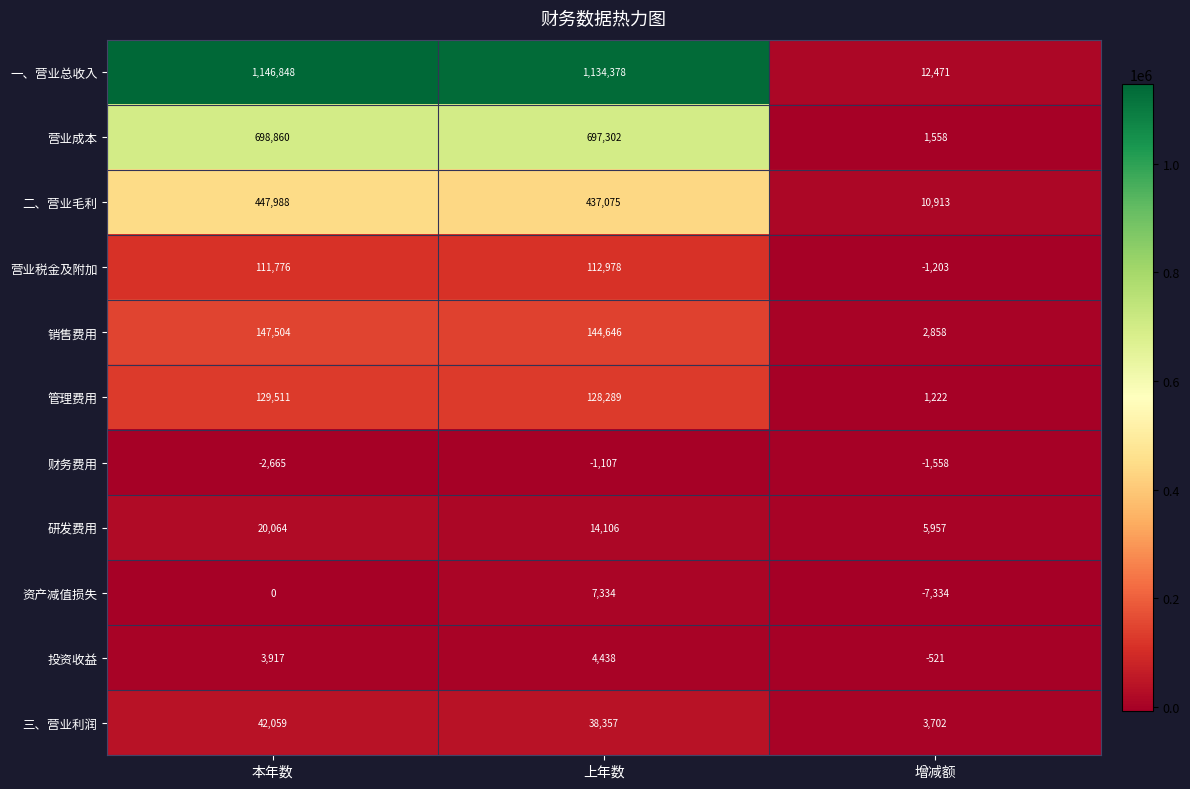

The 营业成本 series shows 485133 at 上年数. True or false?

False